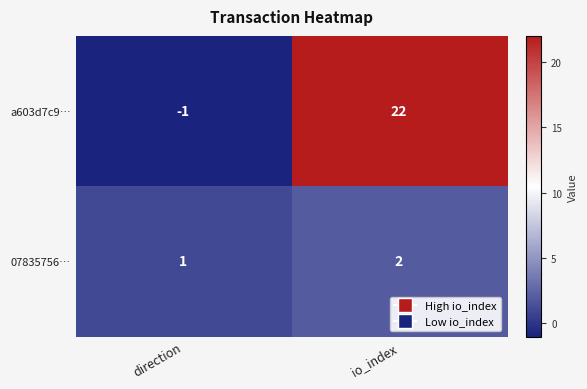

Reading left to right, list all the values displayed in this chart.

a603d7c9…: direction=-1	io_index=22
07835756…: direction=1	io_index=2